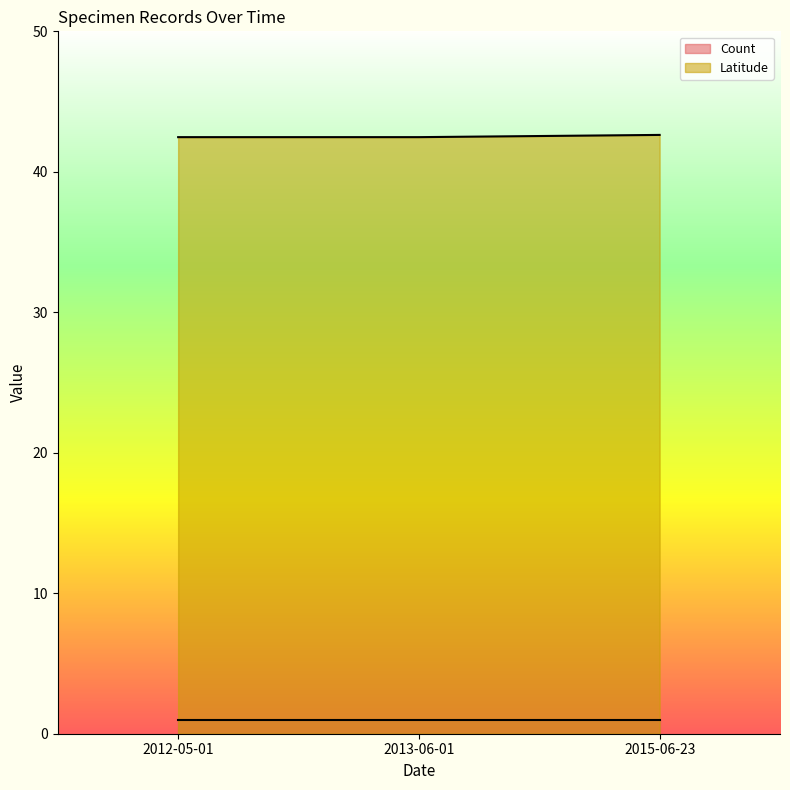

Count the number of data series in this chart.

2